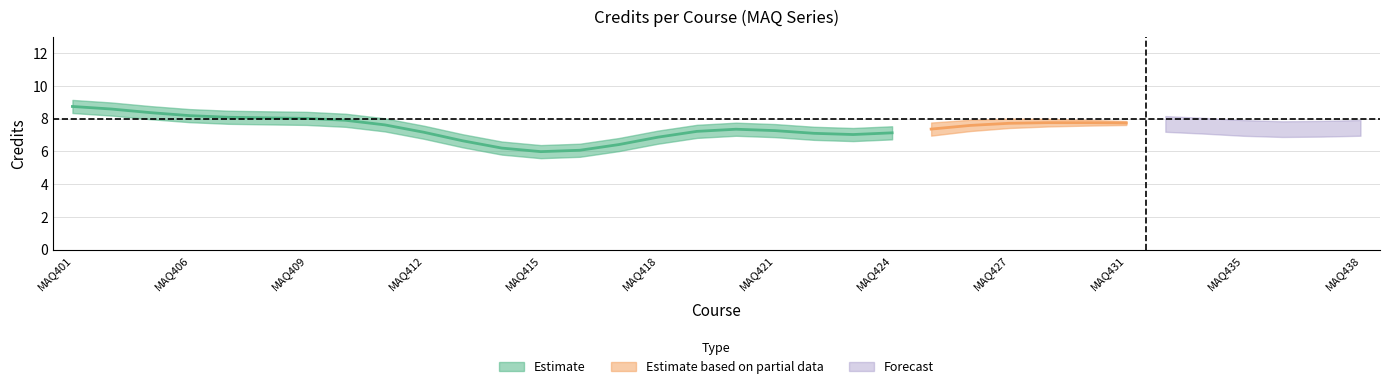

How many data points does each series have?

34